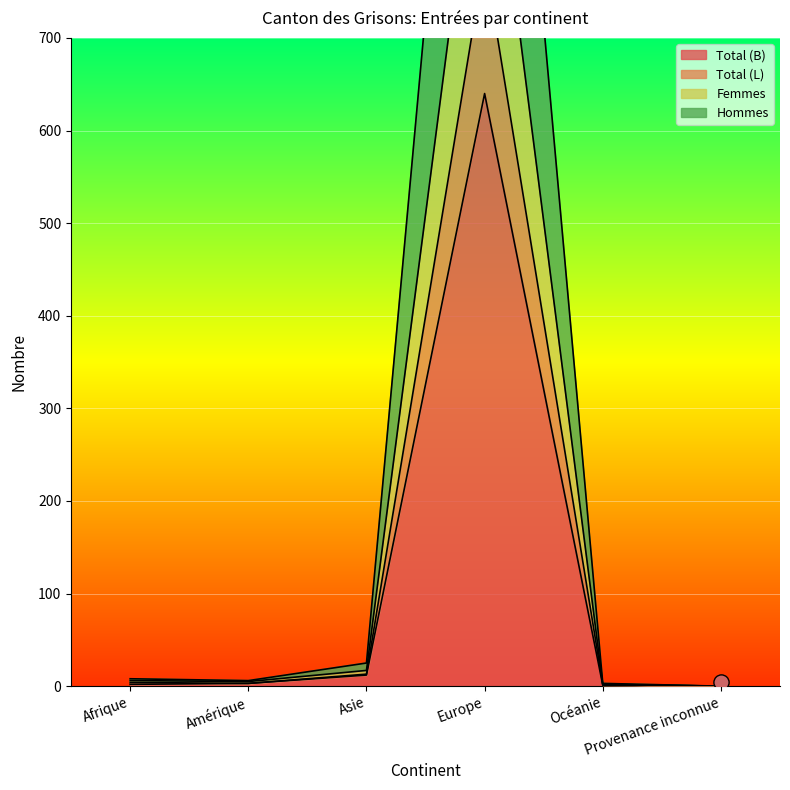

Which series reaches the maximum Y coordinate?

Hommes